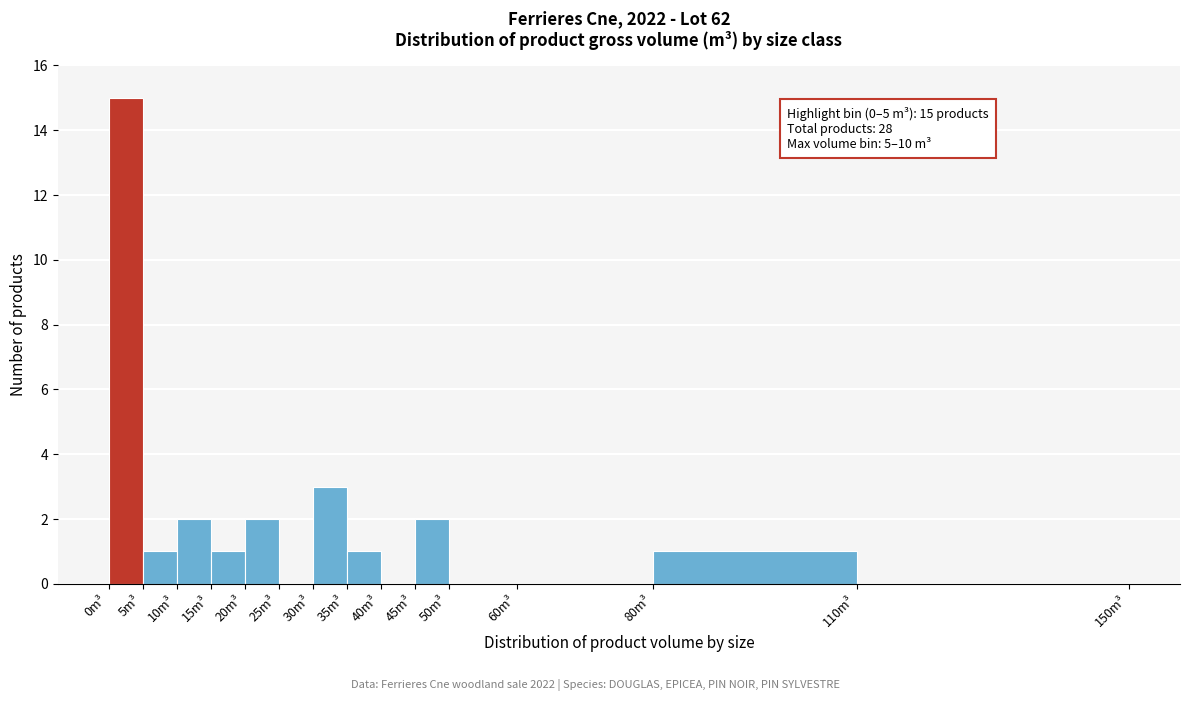

Which range on the x-axis has the tallest bar?

0 to 5